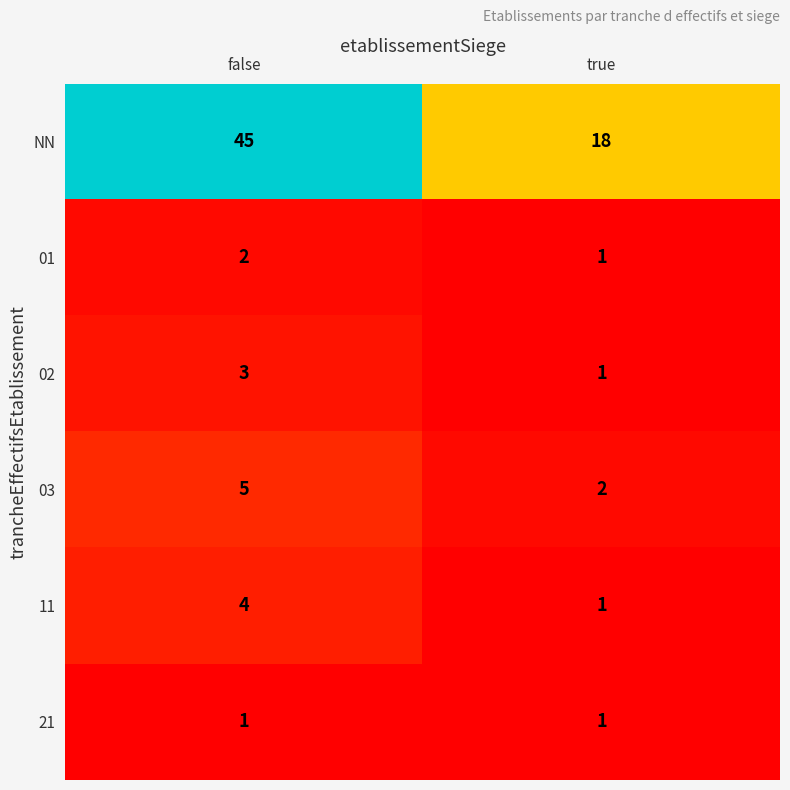

What is the sum of all 01 values?

3